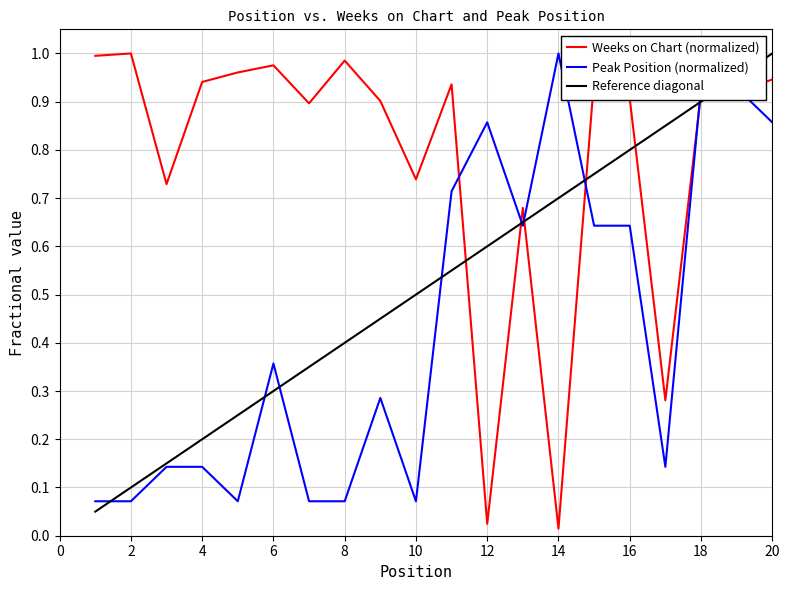

Which series has the largest range (max minus min)?

Weeks on Chart (normalized)